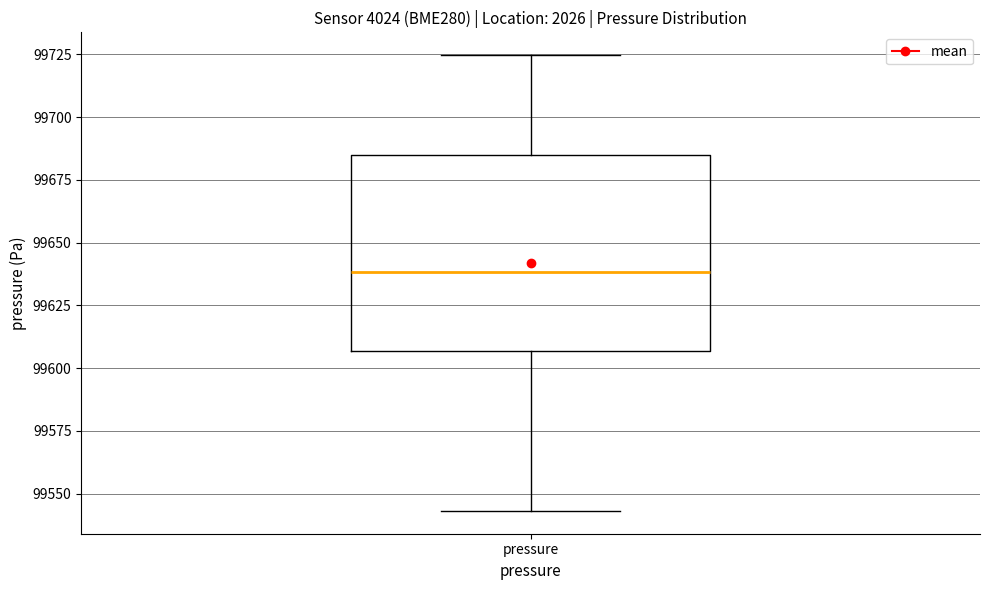

Where is the lower edge of the box for pressure on the y-axis? The values are not printed on the chart, so give them approximately, as read against the axis.

99605